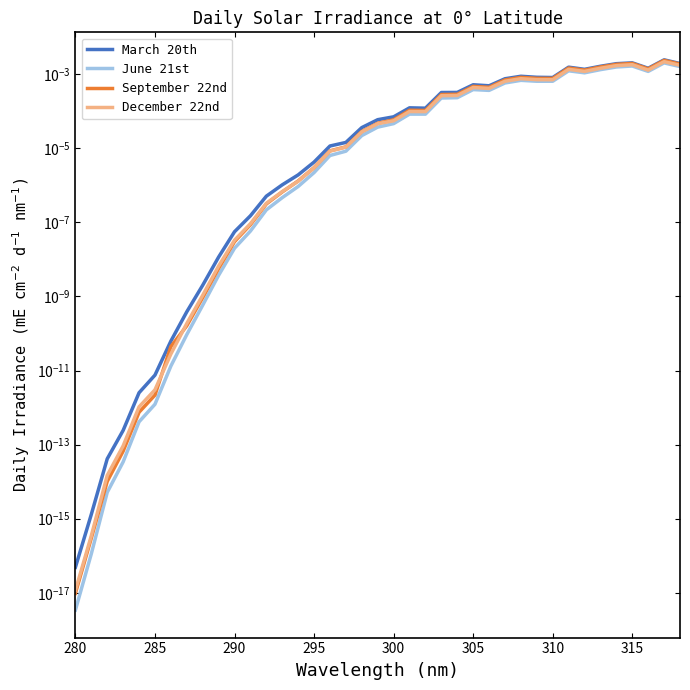

How many distinct data groups are displayed?

4